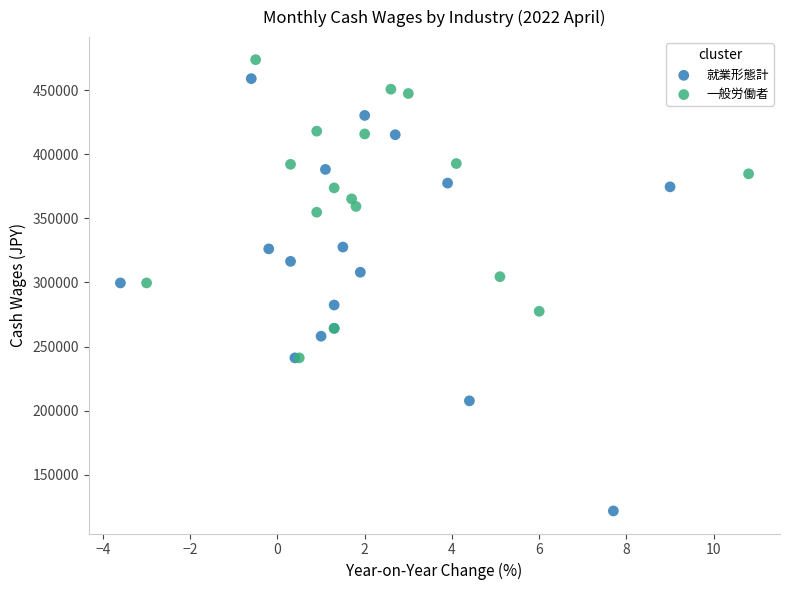

Which series has the widest spread of Y values?

就業形態計